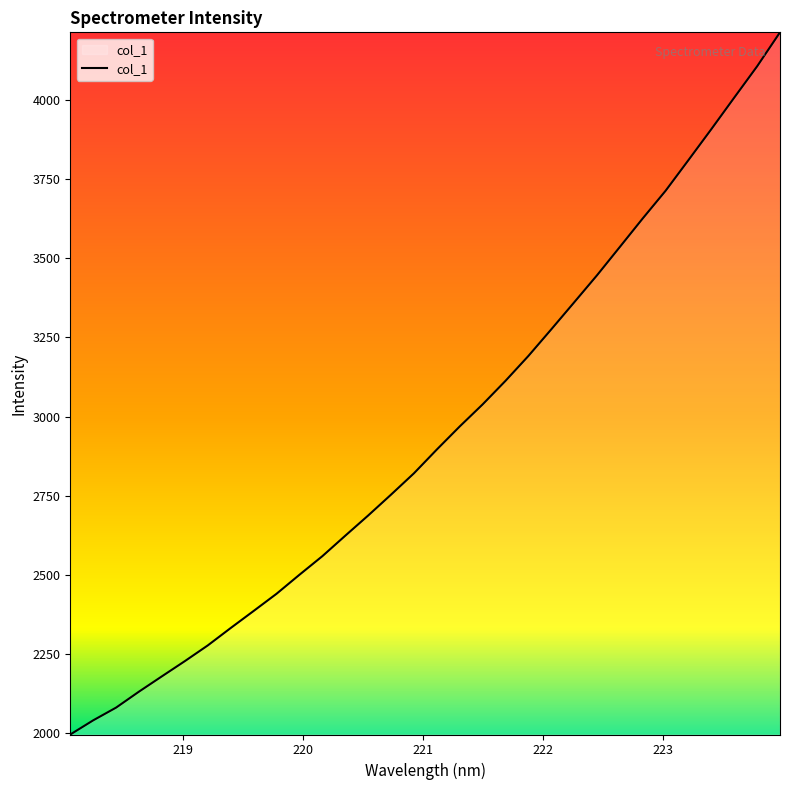

True or false: the data has more than 0 interior local peaks.

False